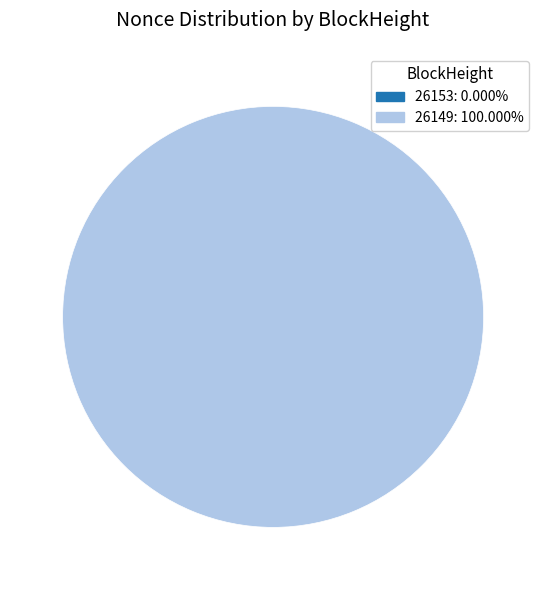

To the nearest percent, what percentage of the pie is 26149?

100%